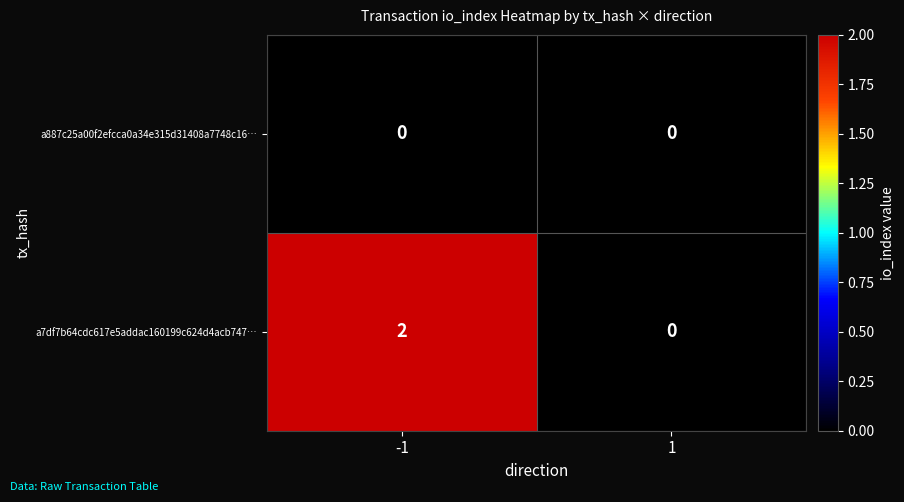

True or false: a887c25a00f2efcca0a34e315d31408a7748c16… has a value of 0 at 1.

True